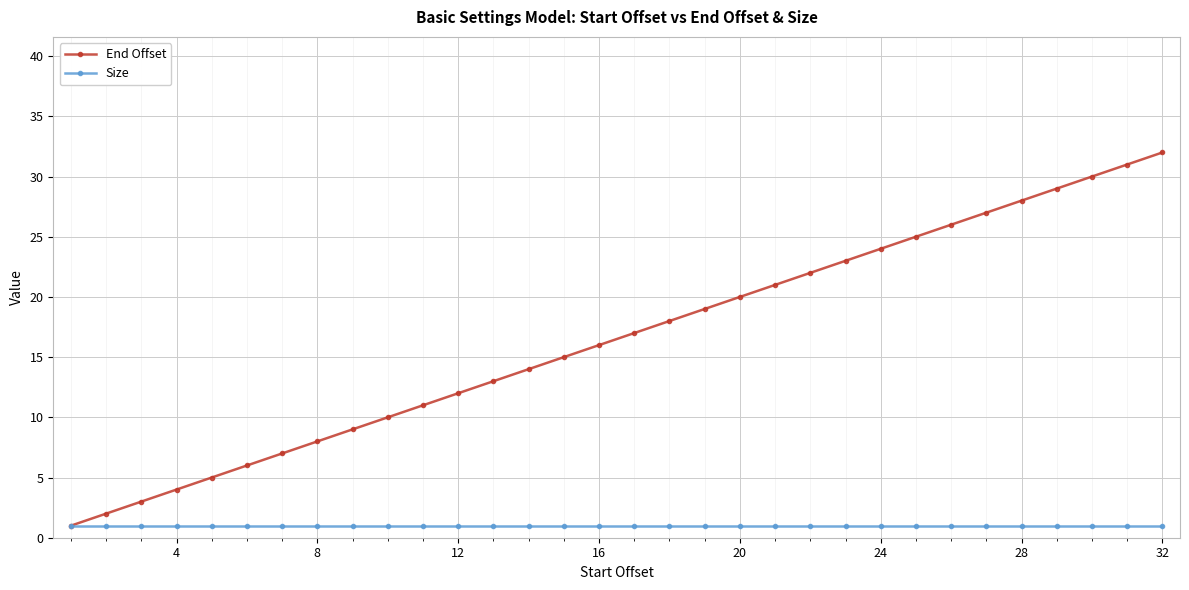

Which series has the largest total across all categories?

End Offset